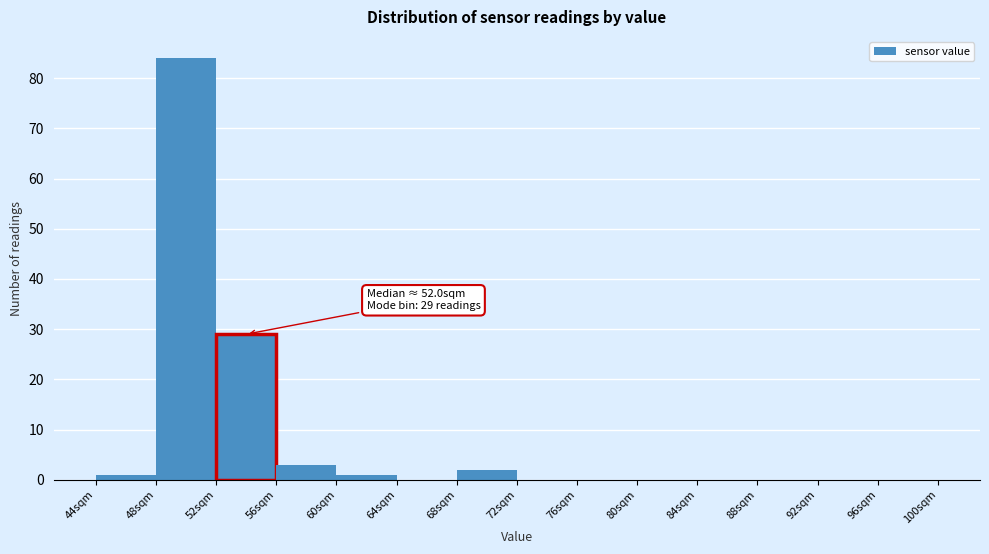

Which range on the x-axis has the tallest bar?

48 to 52